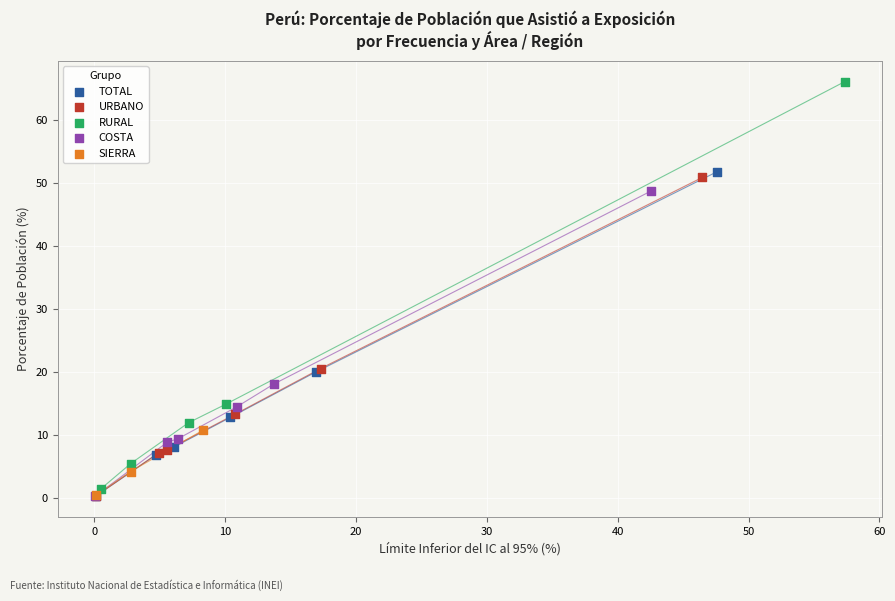

Which series has the largest Y range (max minus min)?

RURAL